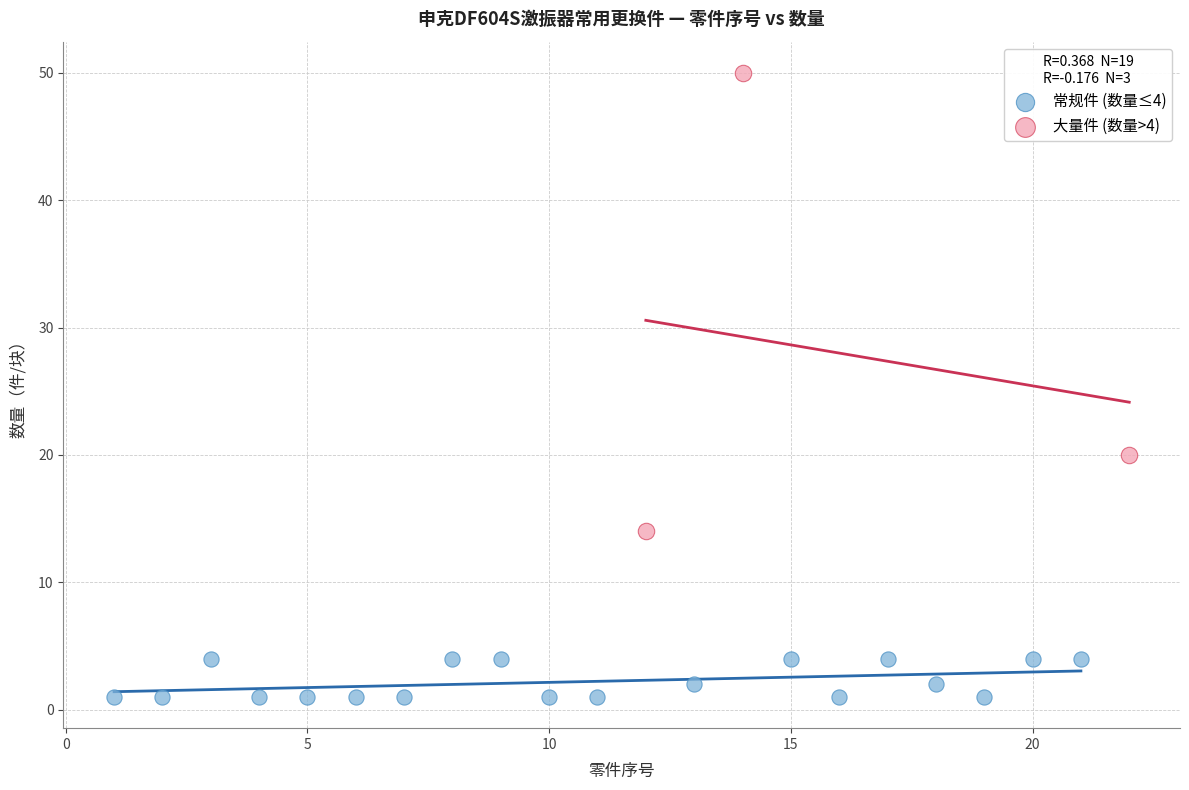

Which series has the largest Y range (max minus min)?

大量件 (数量>4)